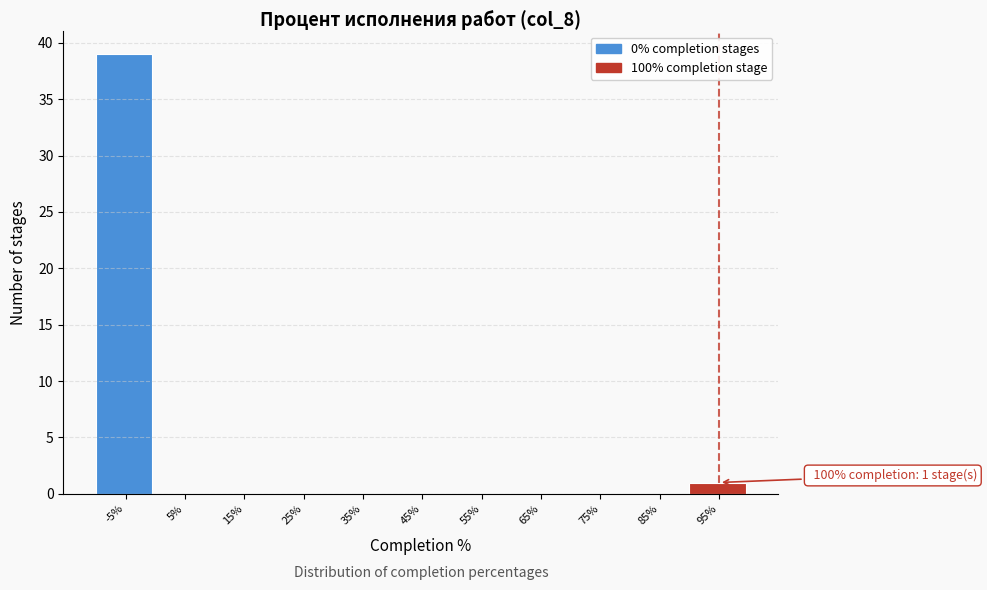

Reading left to right, list all the values displayed in this chart.

-5%=39	5%=0	15%=0	25%=0	35%=0	45%=0	55%=0	65%=0	75%=0	85%=0	95%=1